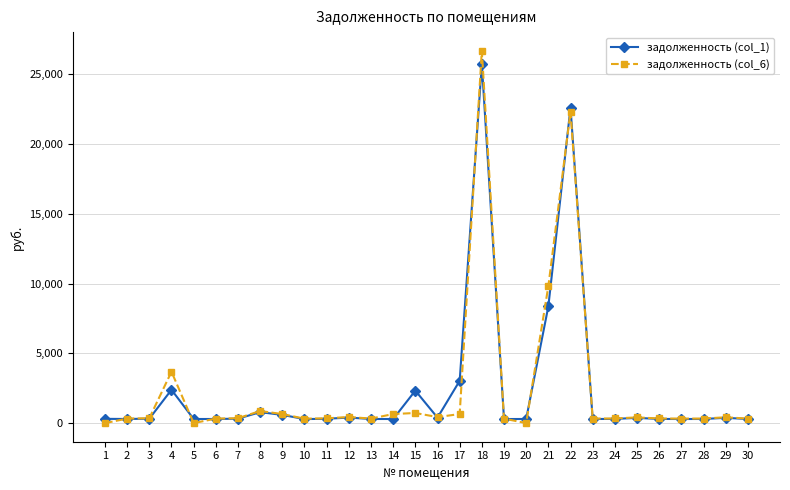

The задолженность (col_1) series shows 294.6 at 14. True or false?

True